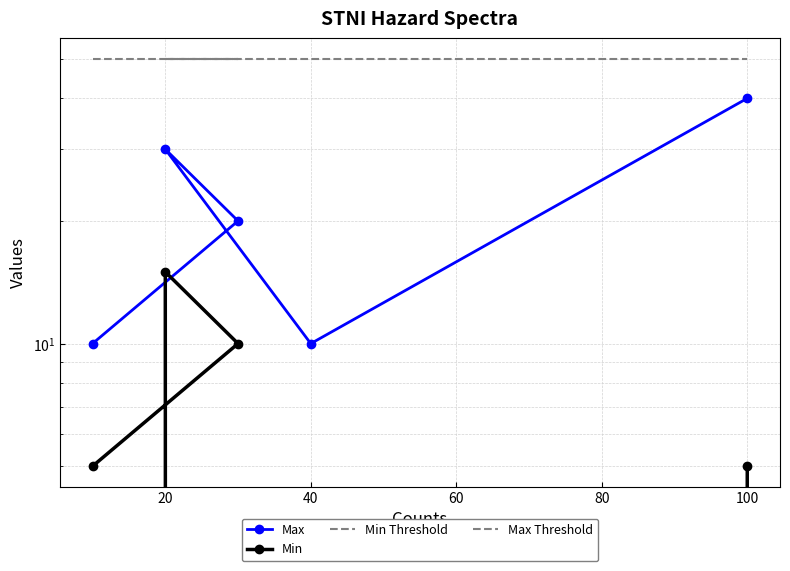

True or false: Max Threshold has more than 1 points higher than both neighbors.

False